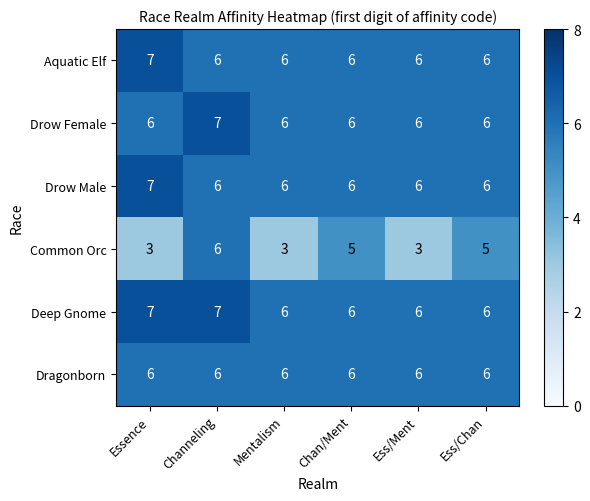

What is the spread (max minus min) of values at Essence?

4